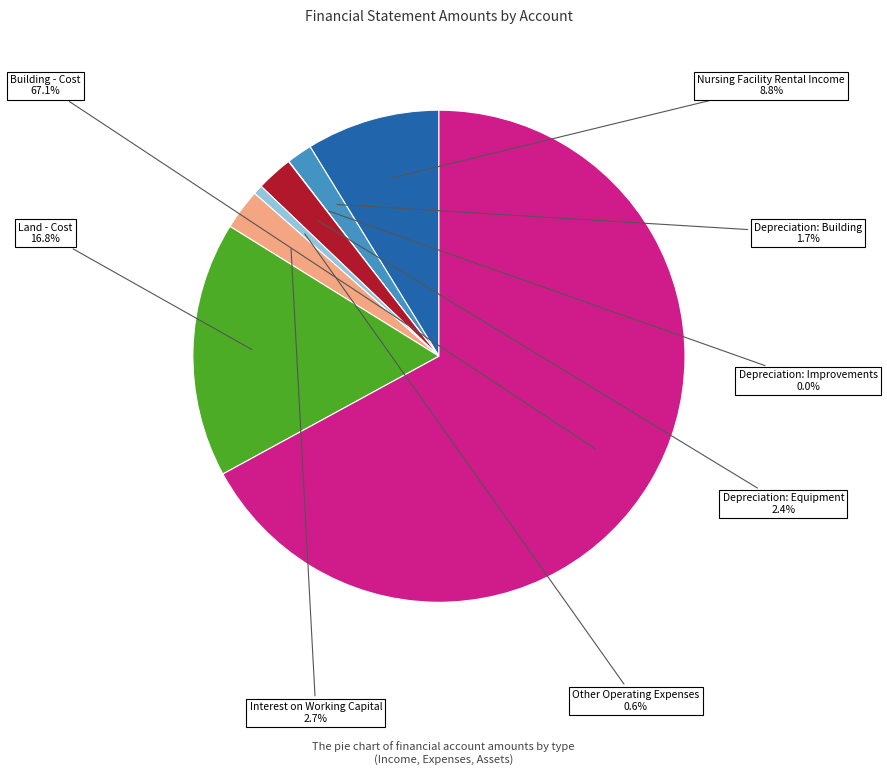

To the nearest percent, what portion does Other Operating Expenses represent?

1%